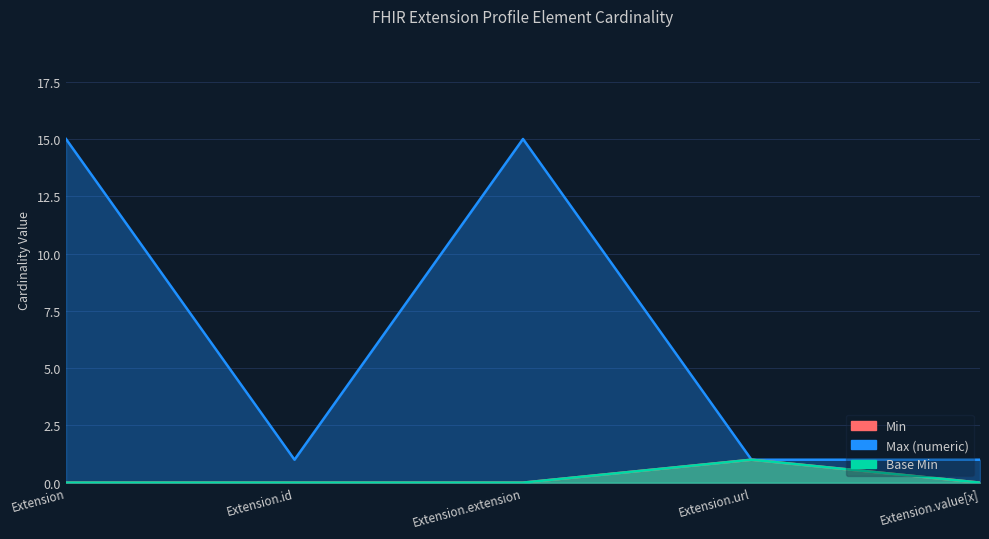

True or false: Base Min has more than 1 interior local peaks.

False